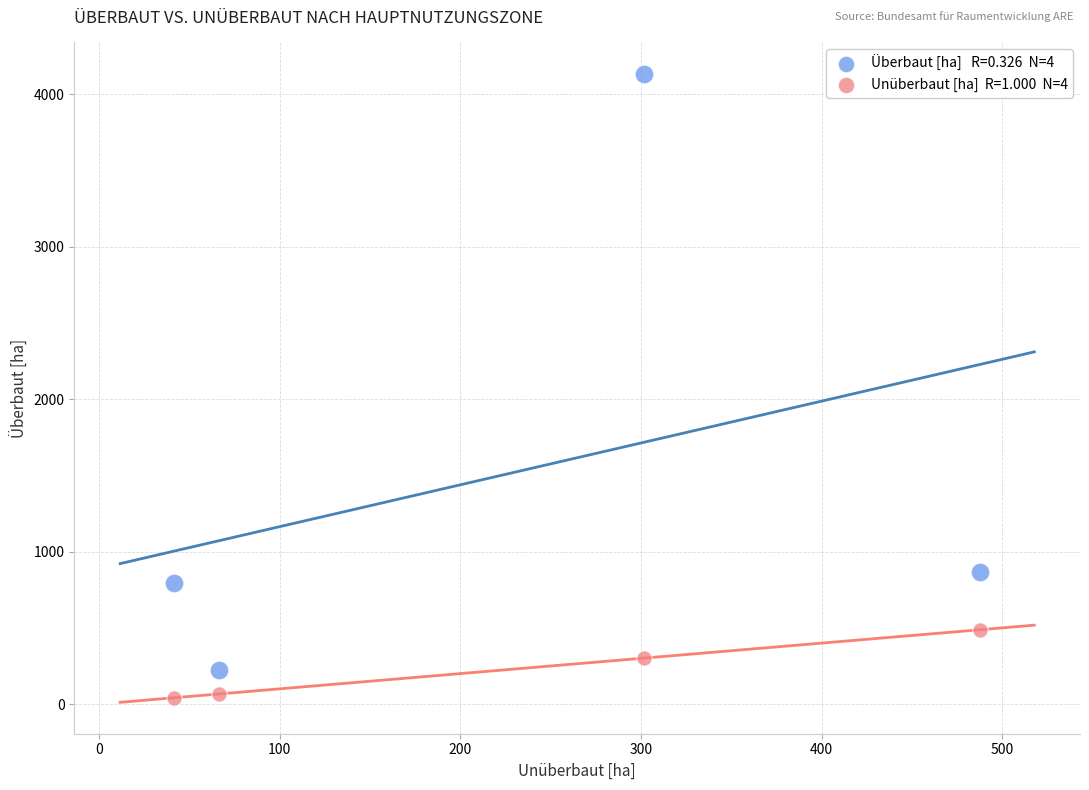

Across all data points, what is the average Y value?

864.8